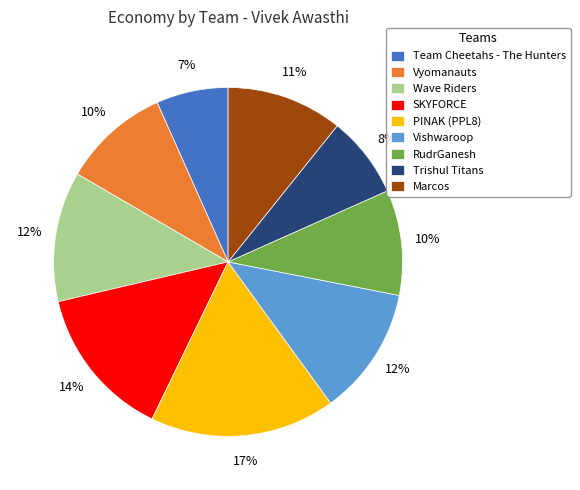

Approximately how many times larger is the value at Team Cheetahs - The Hunters compared to RudrGanesh?

0.7